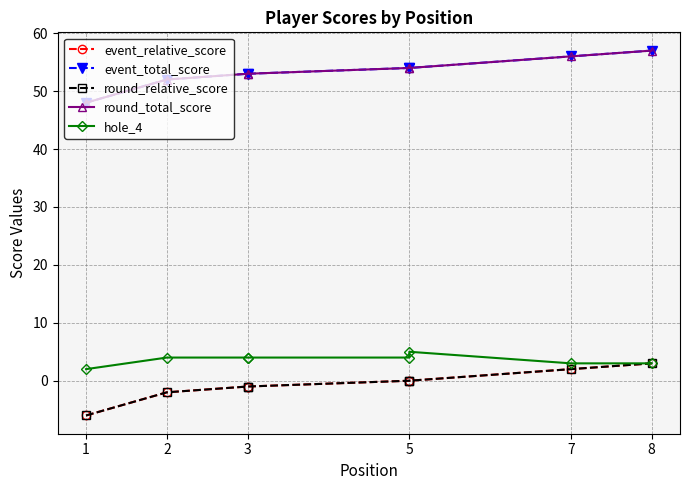

Is this an area chart (filled region under the line)?

No